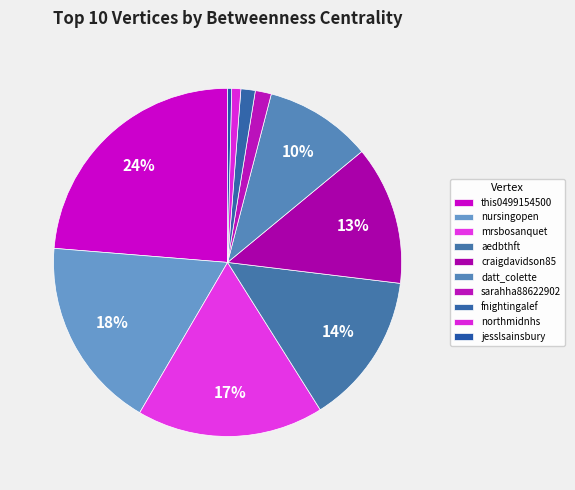

What is the ratio of the value at mrsbosanquet to the value at this0499154500?

0.7